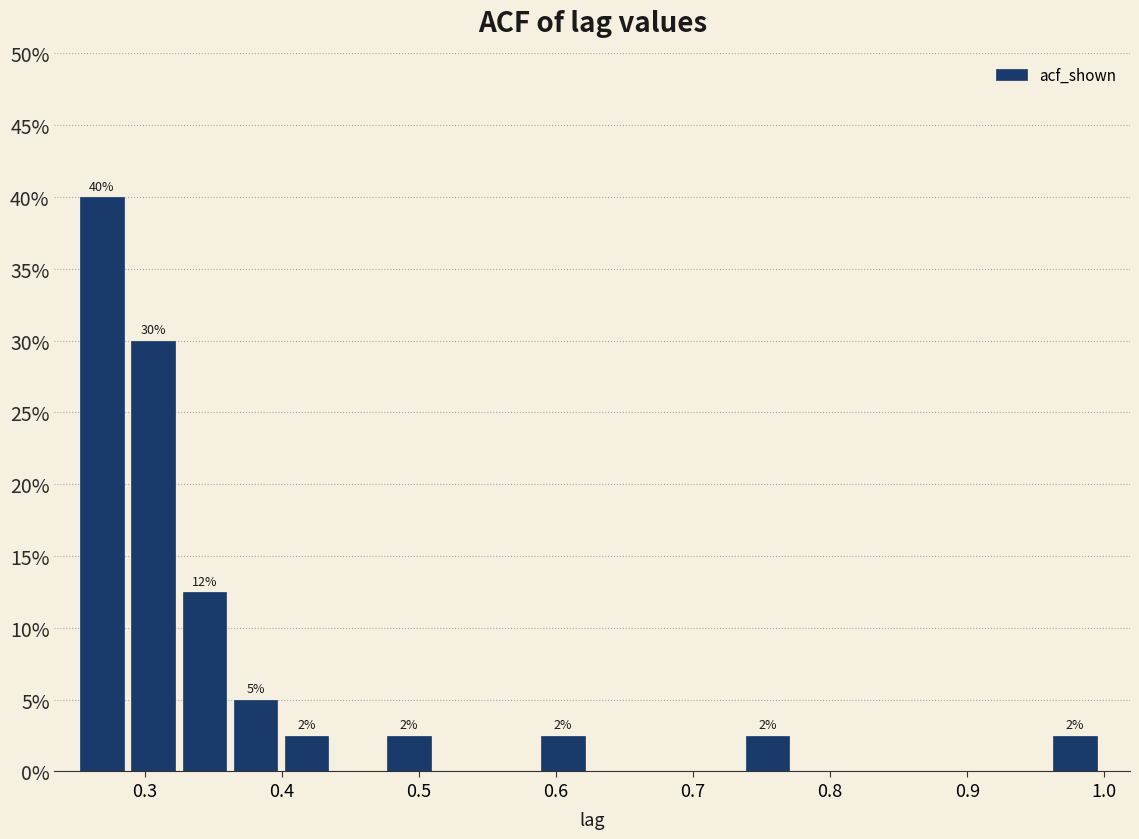

Around what value on the x-axis is the tallest bar? Give the approximate position of its centre, as read against the axis.

0.27